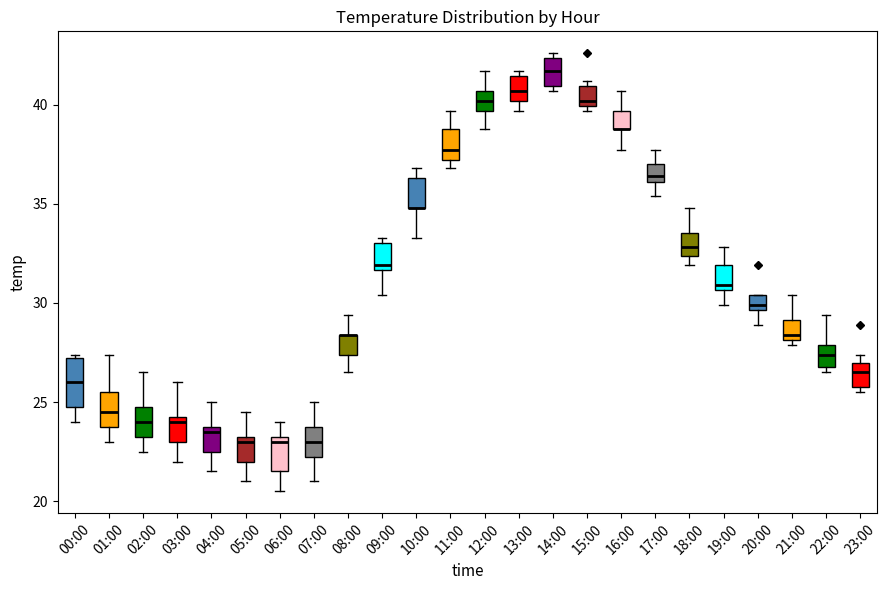

Where does the lower whisker of the box for 17:00 end on the y-axis? The values are not printed on the chart, so give them approximately, as read against the axis.

35.5